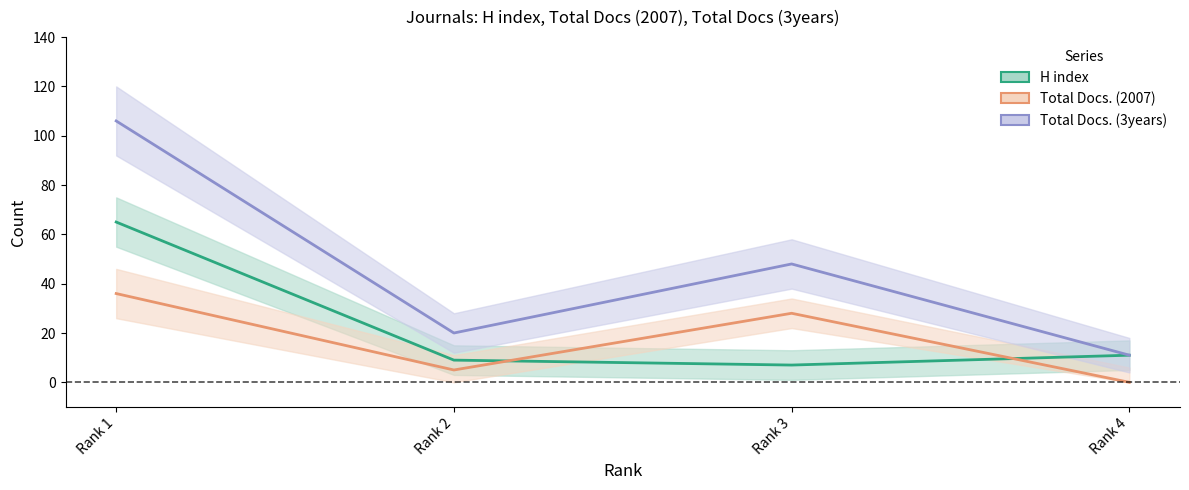

At which label is Total Docs. (2007) closest to 18?

Rank 3